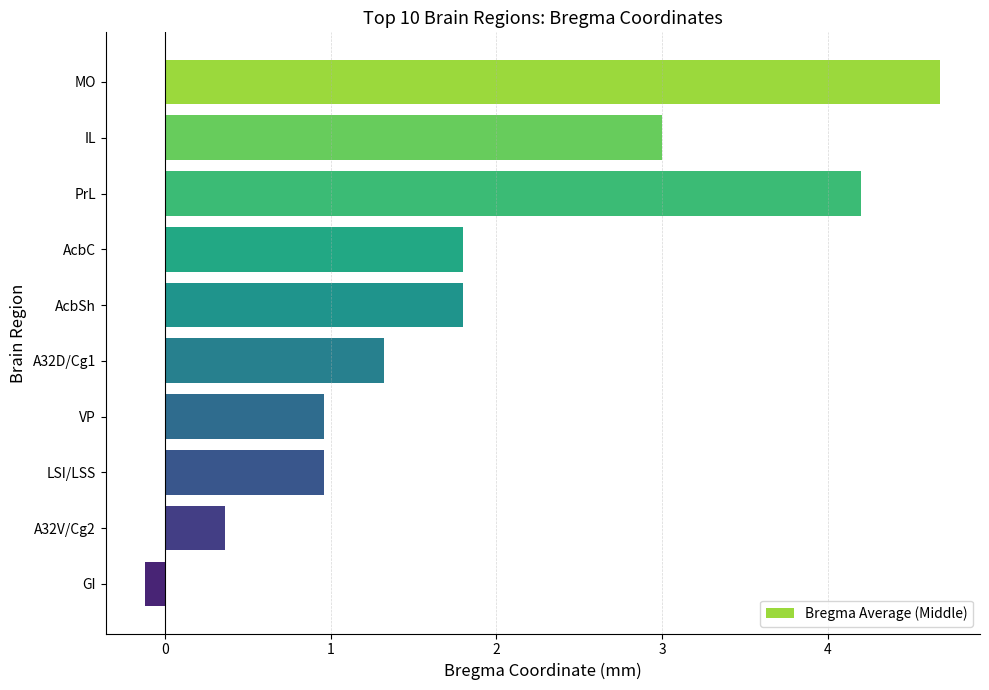

What is the sum of all values?

19.0